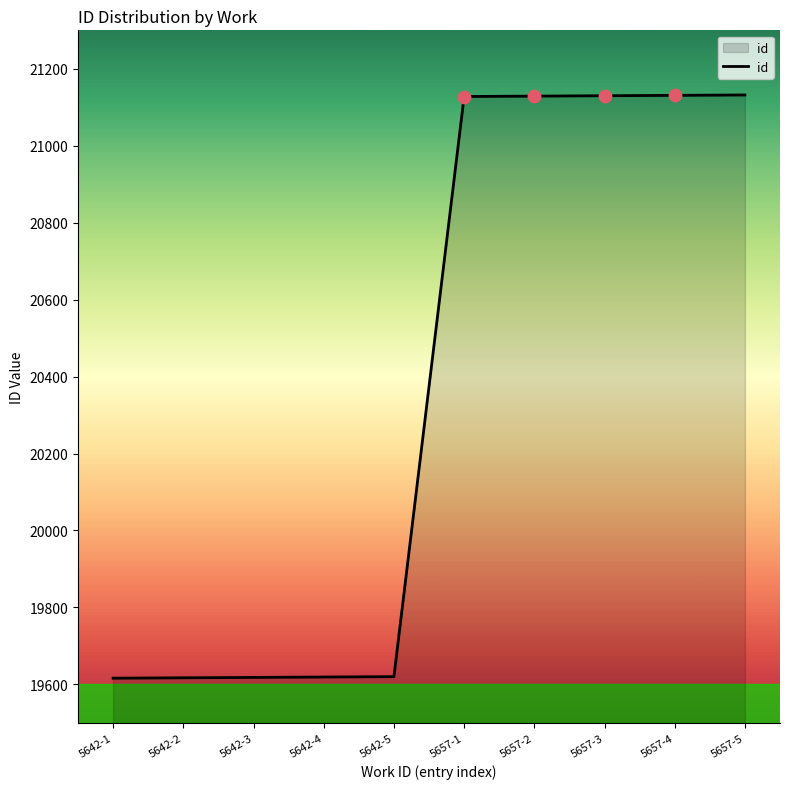

What is the ratio of the value at 5642-2 to the value at 5657-1?

0.9